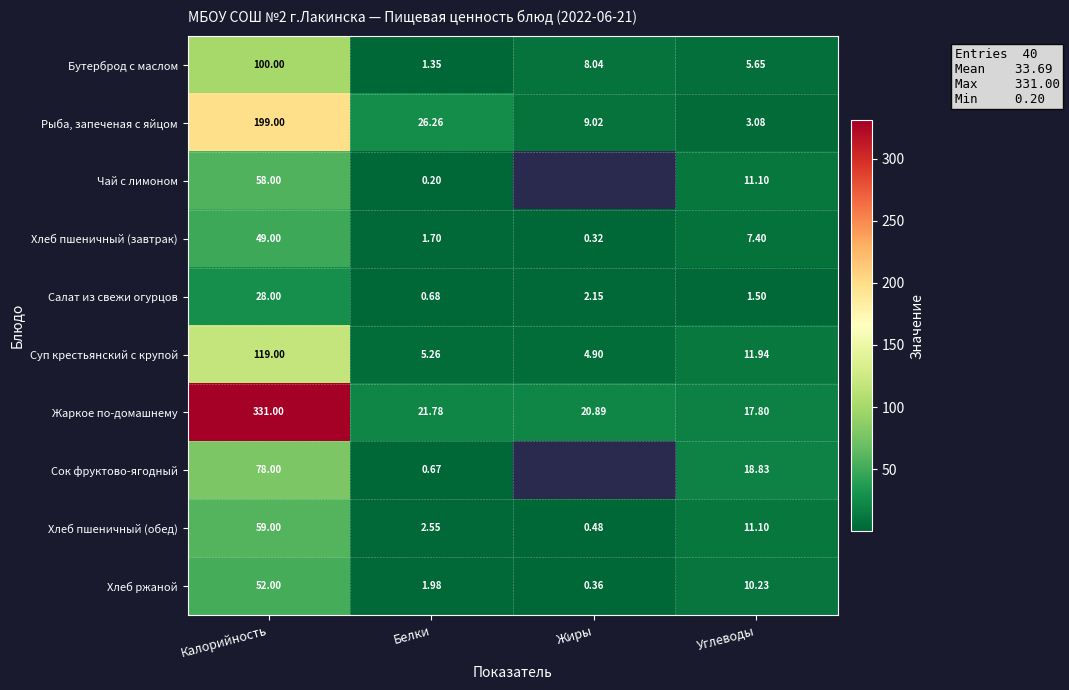

Which series changed the most between Белки and Углеводы?

Рыба, запеченая с яйцом